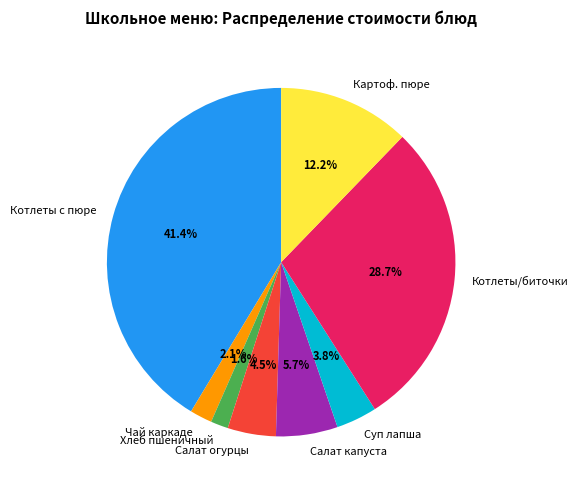

Which category has the biggest portion of the pie?

Котлеты с пюре